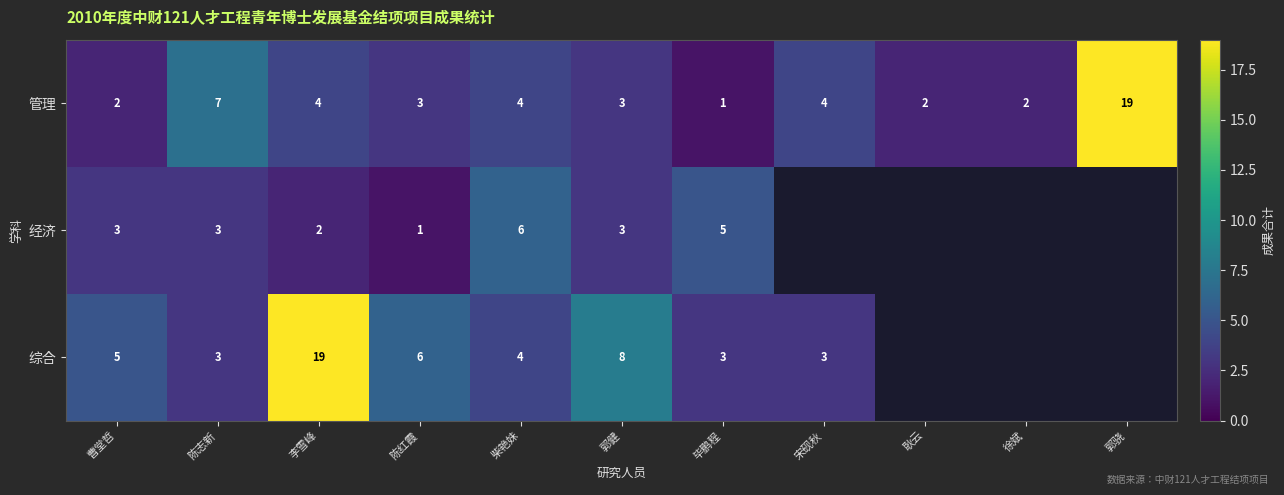

At how many categories does at least one series exceed 15?

2